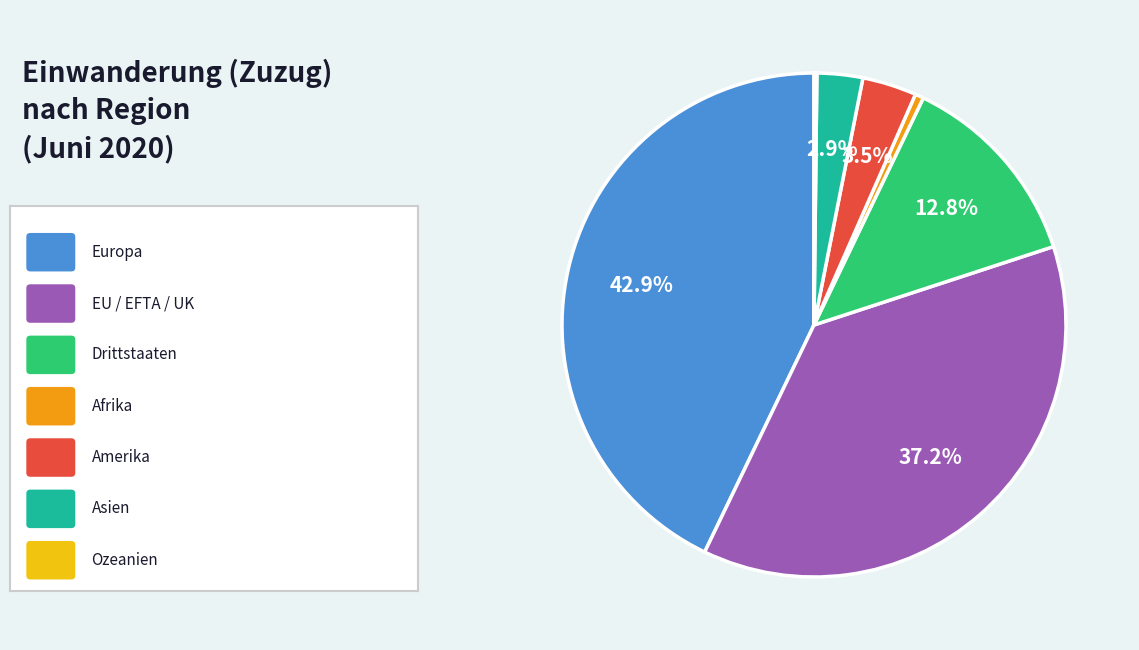

Does any single category account for the majority?

No